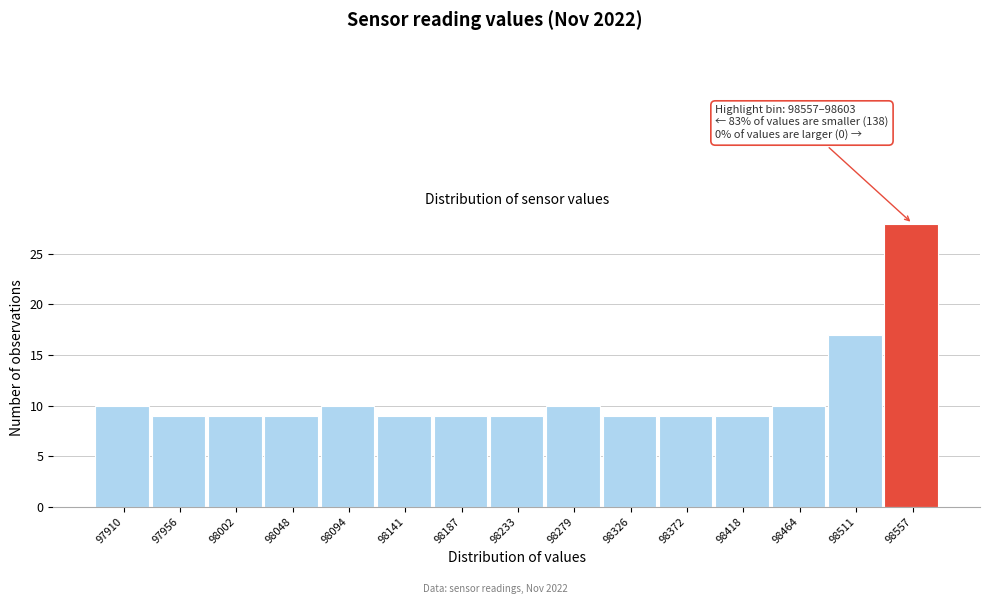

Reading left to right, what are all the values shown in this chart?

10	9	9	9	10	9	9	9	10	9	9	9	10	17	28